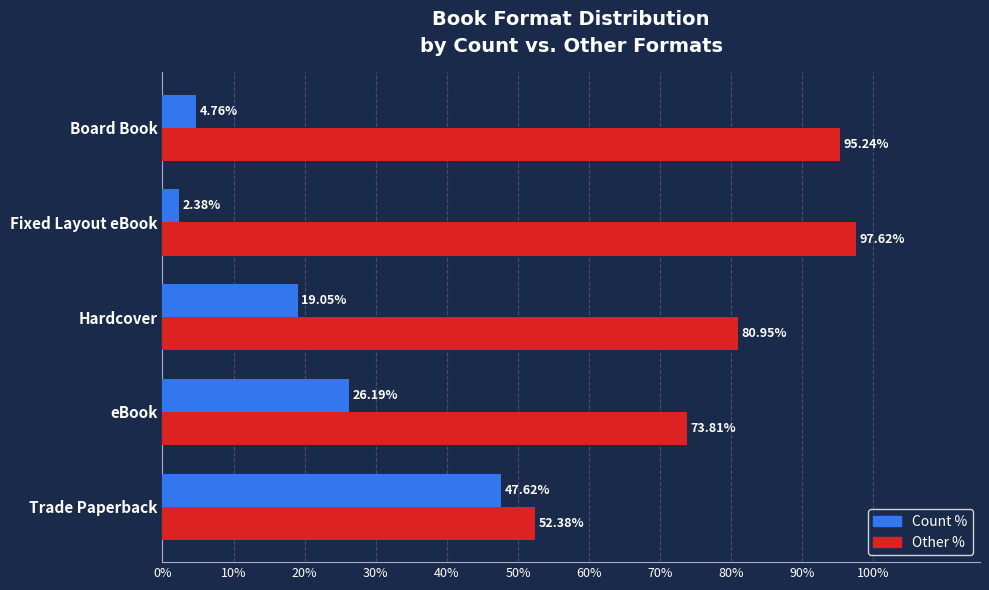

Rank the series by their maximum value, from highest to lowest.

Other %, Count %